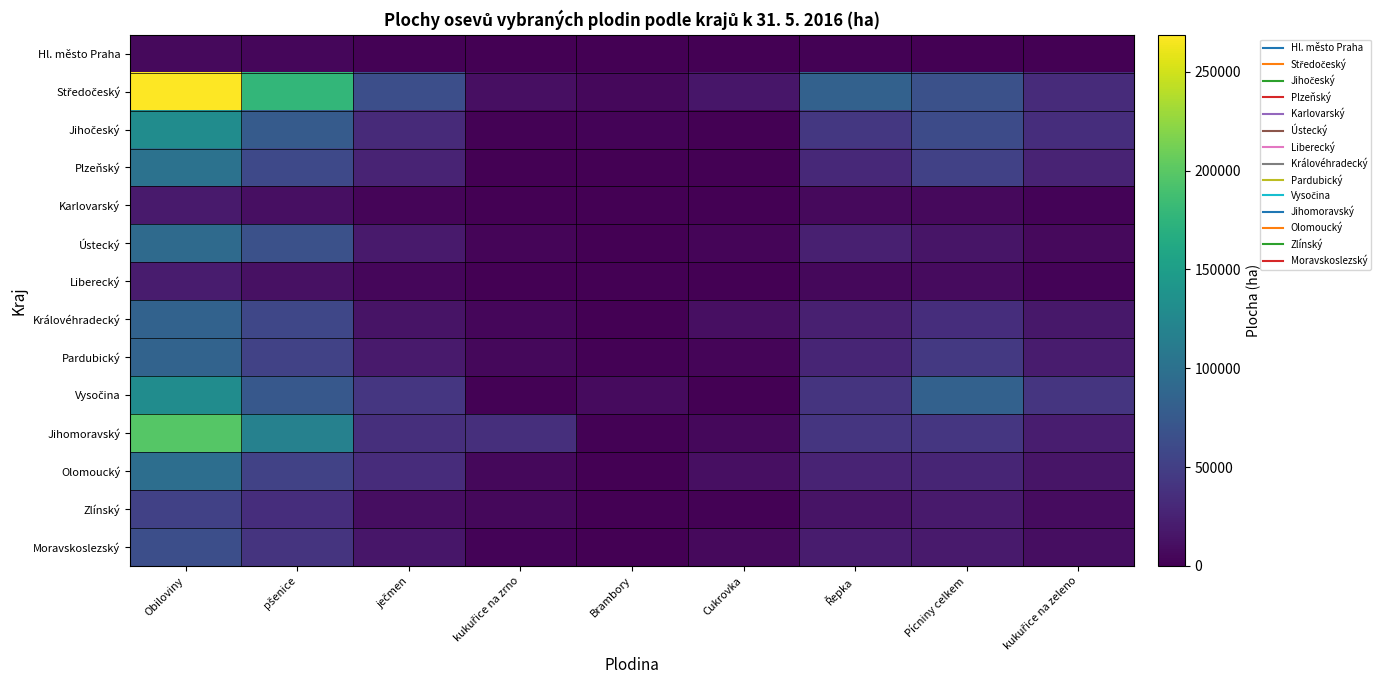

Which series has the largest range (max minus min)?

Středočeský